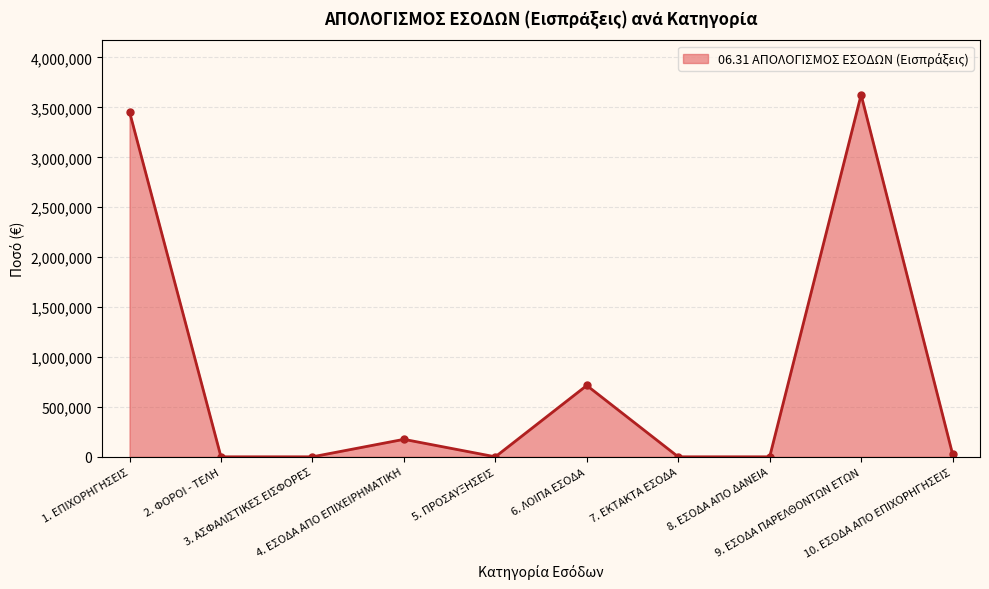

How many points are higher than both their immediate neighbors (excluding endpoints)?

3